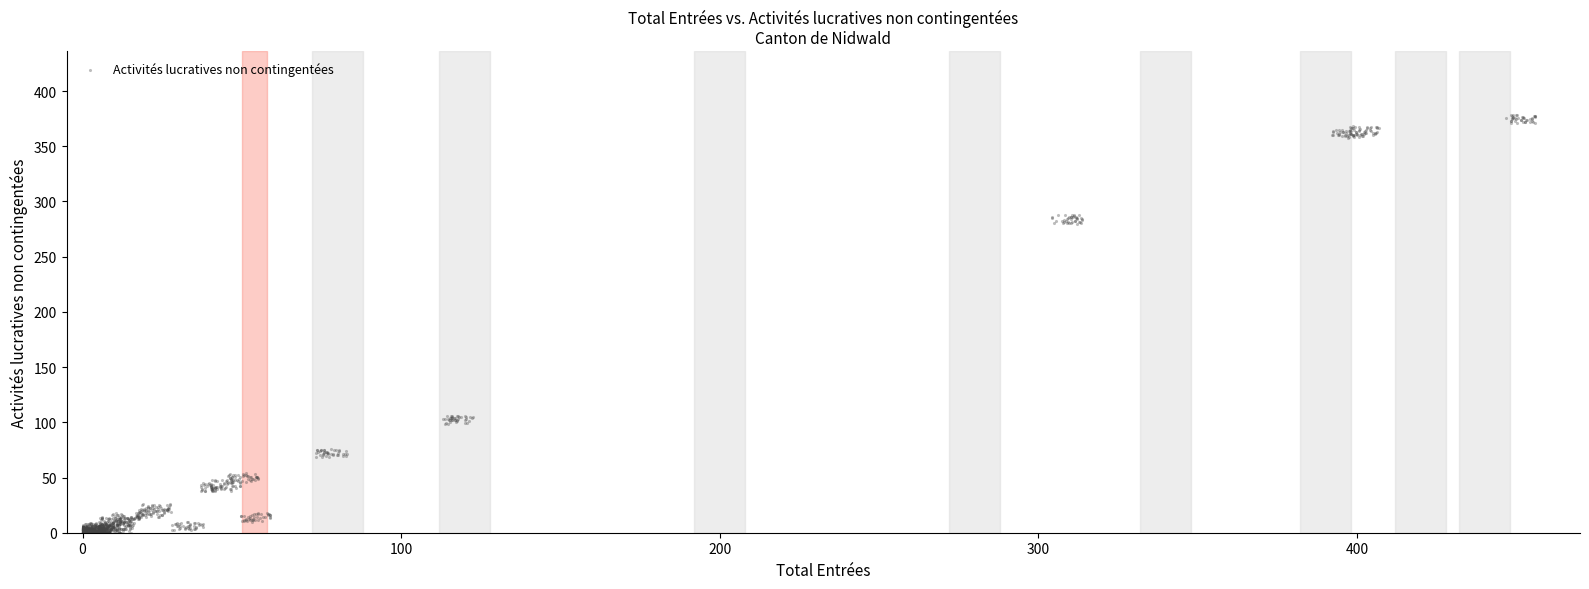

What is the range of X values (max minus min)?

456.0